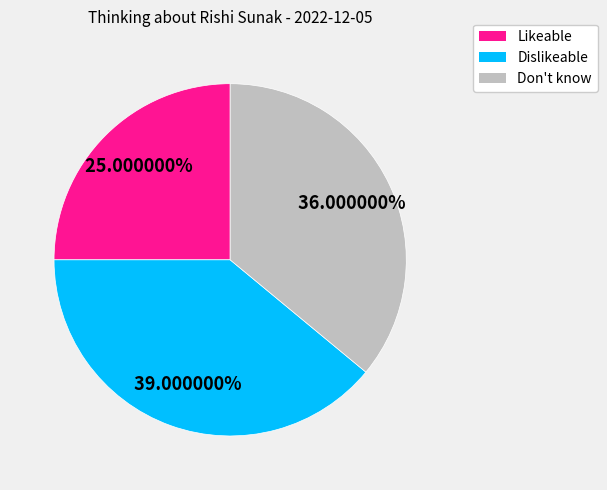

Does Likeable account for over 50% of the chart?

No